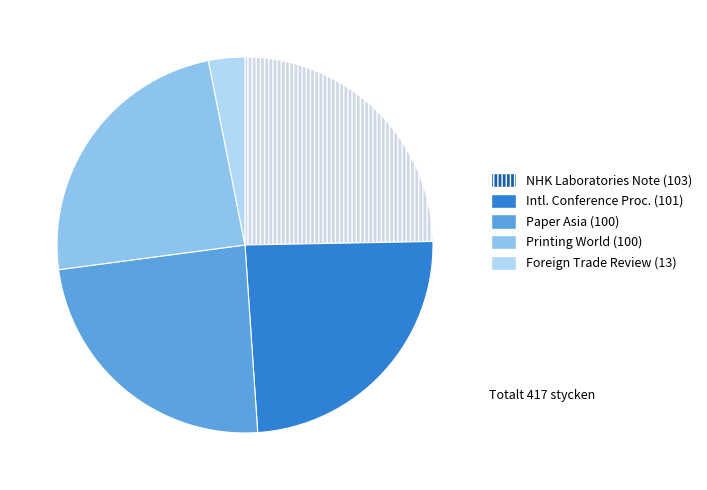

Count the number of slices in the pie.

5